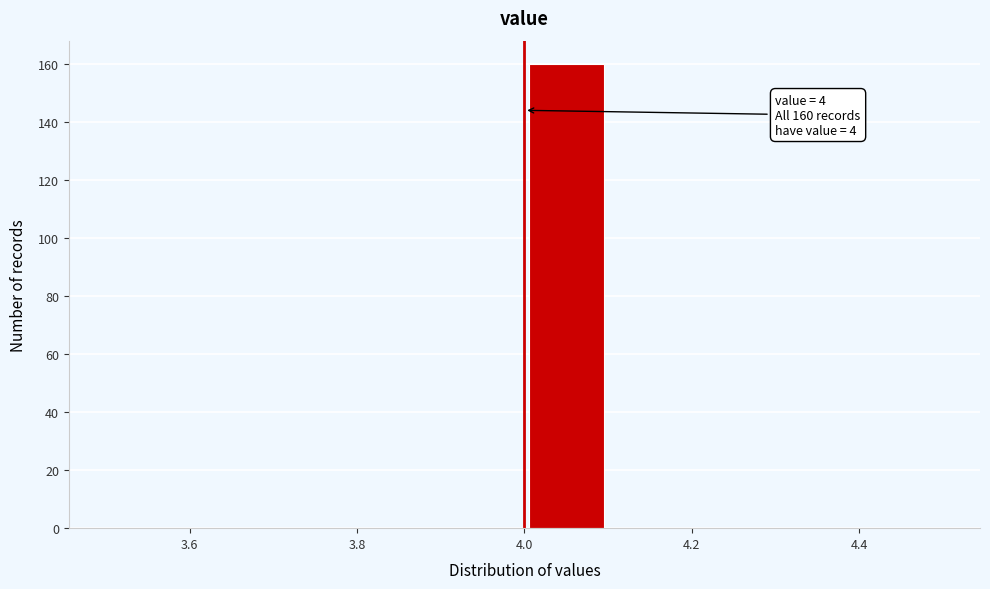

Which range on the x-axis has the tallest bar?

4.0 to 4.1